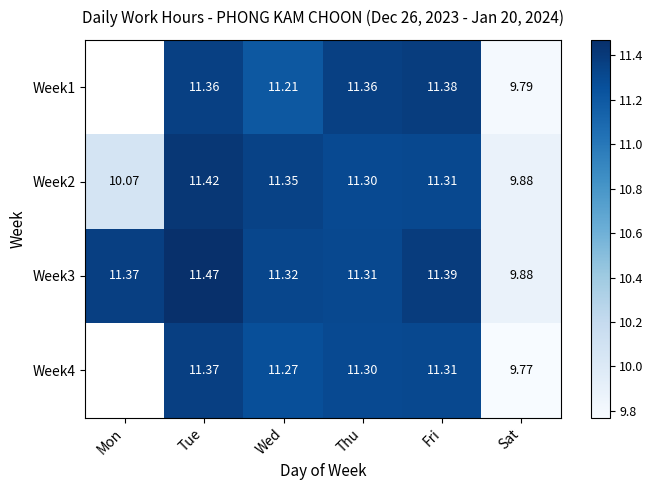

Is it true that Week1 equals 9.8 at Sat?

True